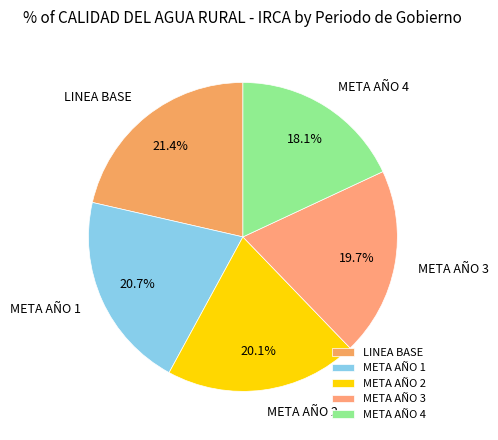

To the nearest percent, what percentage of the pie is LINEA BASE?

21%